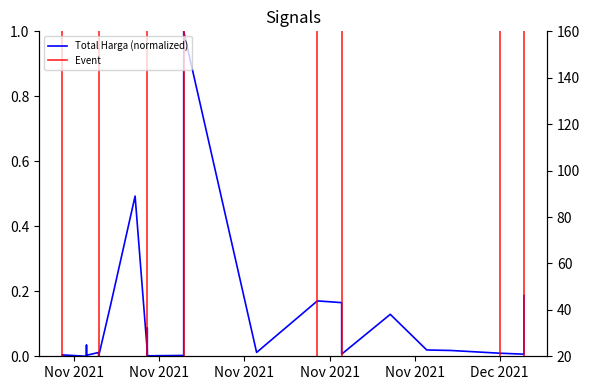

What is the sum of all total_harga values?

2.6